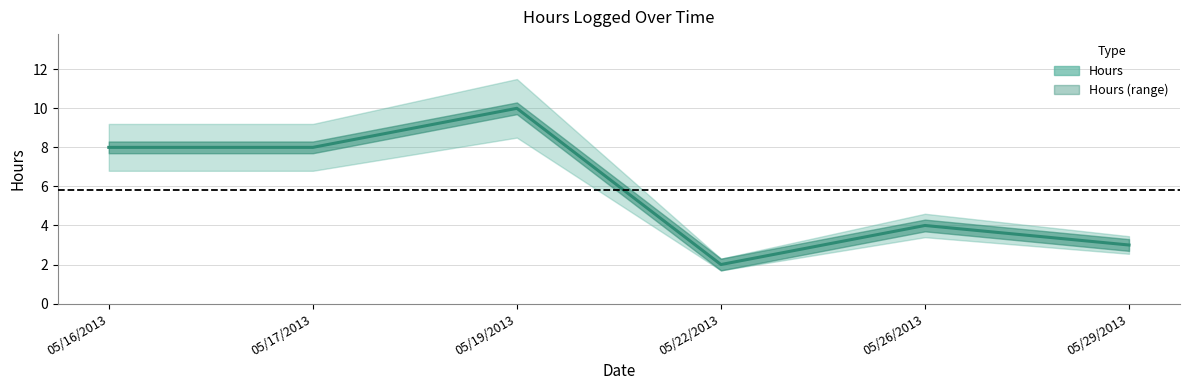

Reading right to left, extract all data points from this chart.

05/29/2013=3	05/26/2013=4	05/22/2013=2	05/19/2013=10	05/17/2013=8	05/16/2013=8